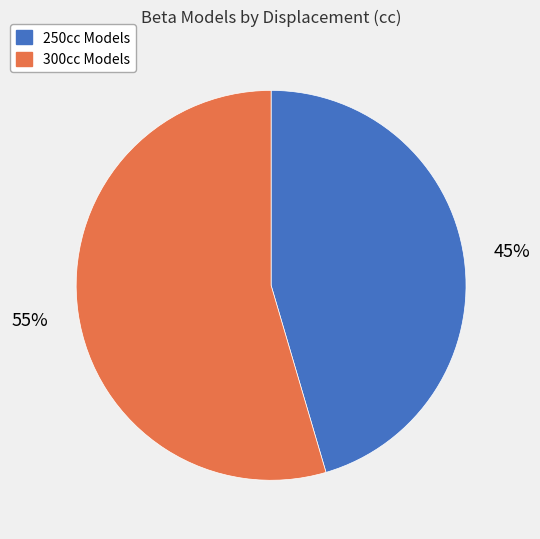

Does any single category account for the majority?

Yes